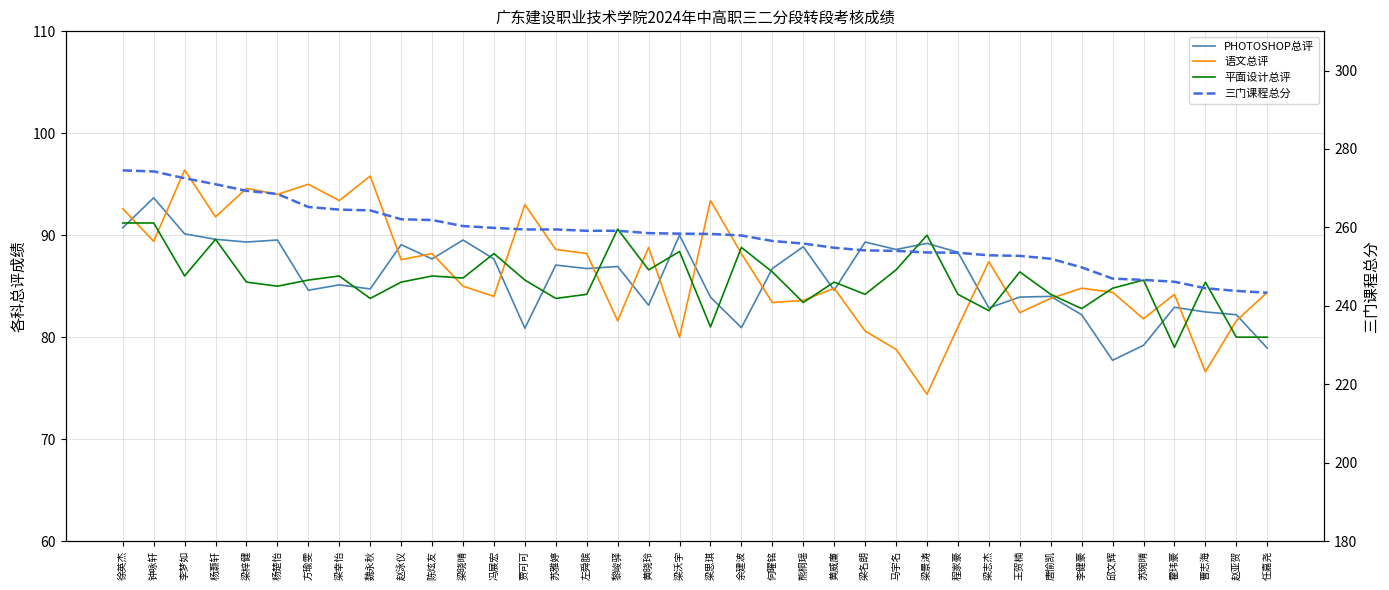

What is the value of the 三门课程总分 point at the 25th from the left?

254.1